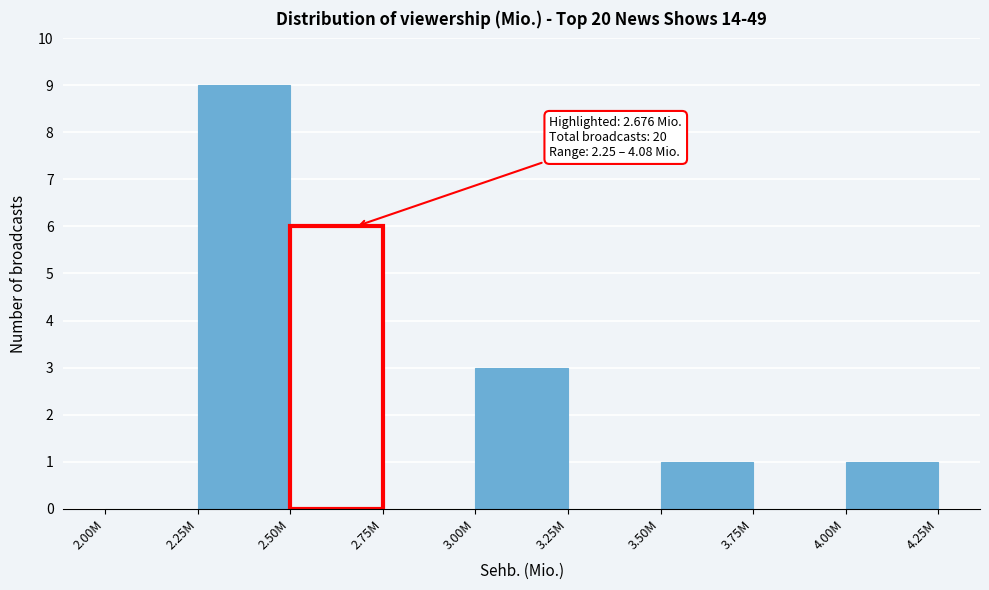

Reading right to left, list all the values displayed in this chart.

4.00M=1	3.75M=0	3.50M=1	3.25M=0	3.00M=3	2.75M=0	2.50M=6	2.25M=9	2.00M=0